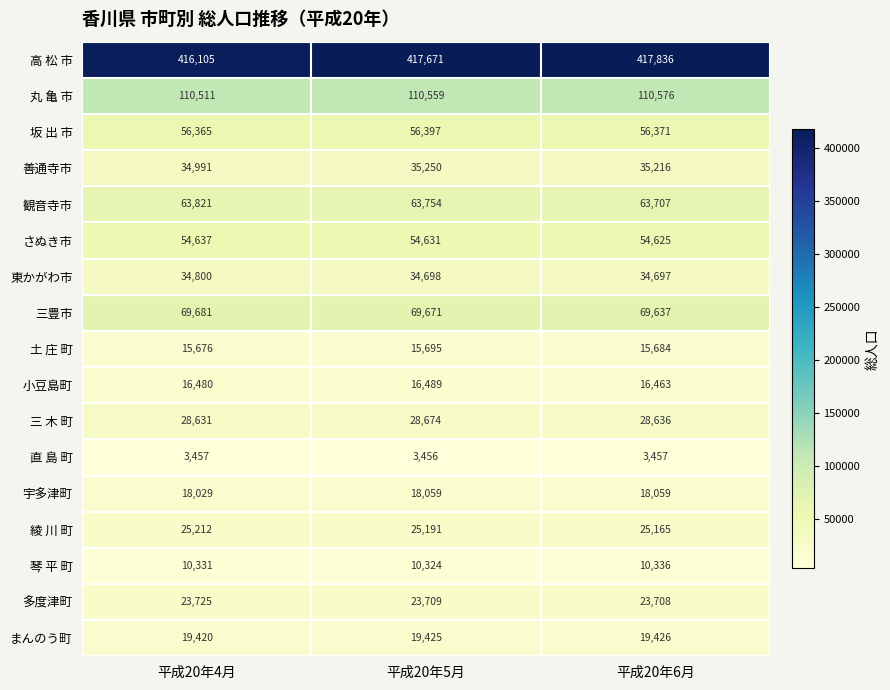

At which category is the sum across all series the highest?

平成20年5月